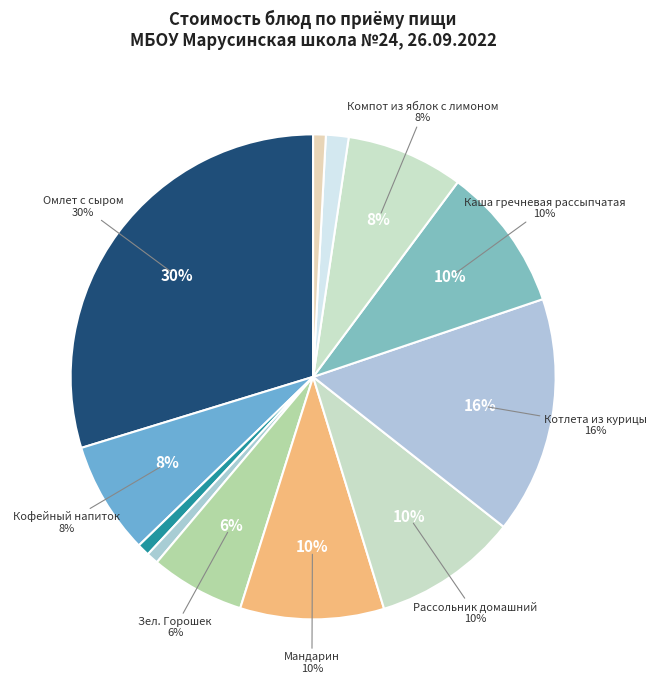

What is the largest slice in the pie chart?

Омлет с сыром